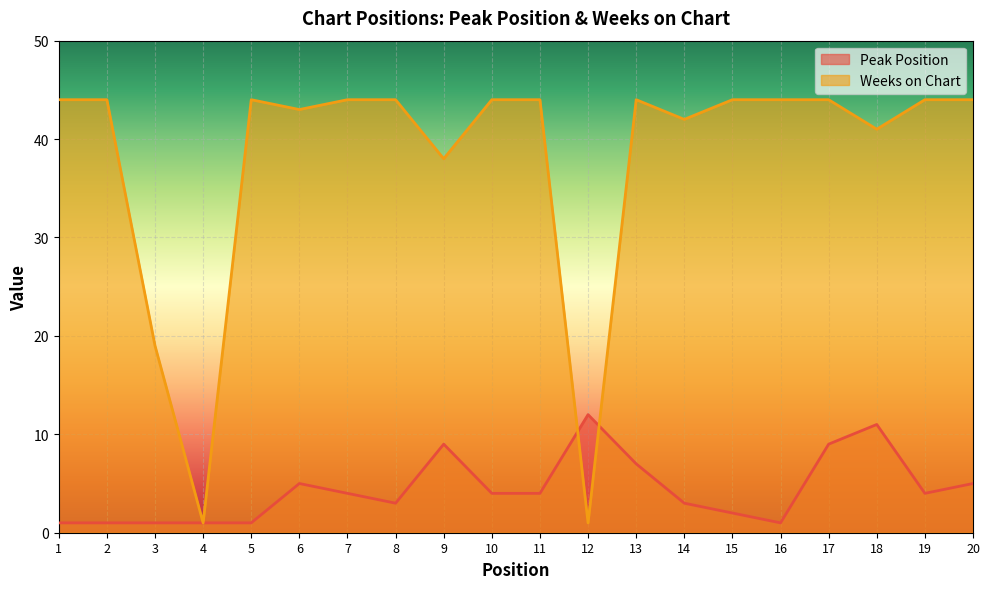

How many data points in Peak Position are less than 4?

9